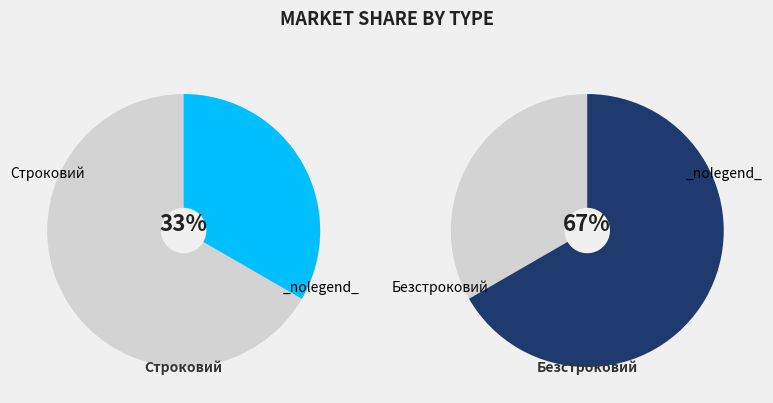

How many slices are in this pie chart?

2